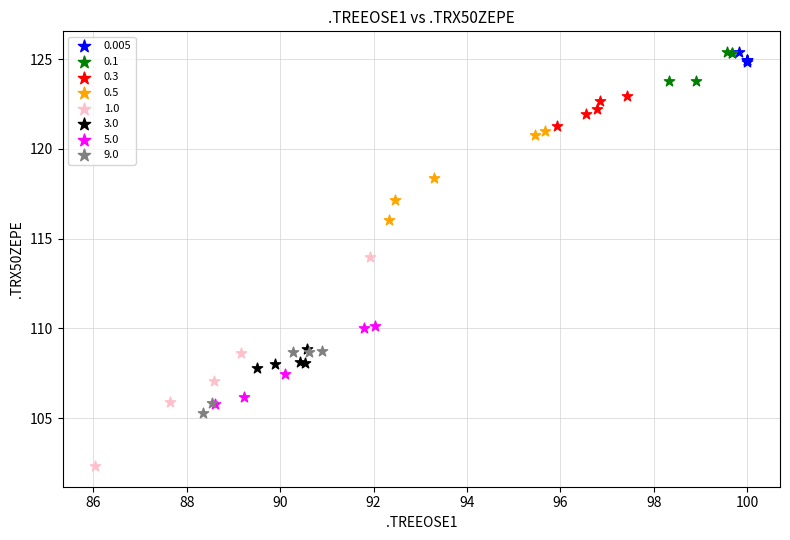

Which series has the widest spread of Y values?

1.0